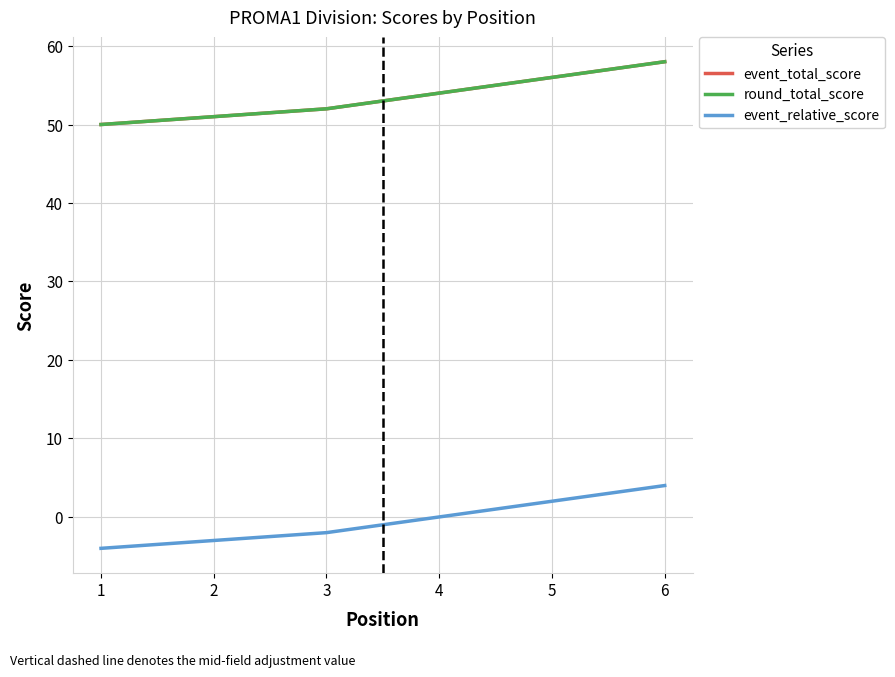

Reading right to left, transcribe all the data shown in this chart.

event_total_score: 6=58	5=56	4=54	3=52	2=51	1=50
round_total_score: 6=58	5=56	4=54	3=52	2=51	1=50
event_relative_score: 6=4	5=2	4=0	3=-2	2=-3	1=-4